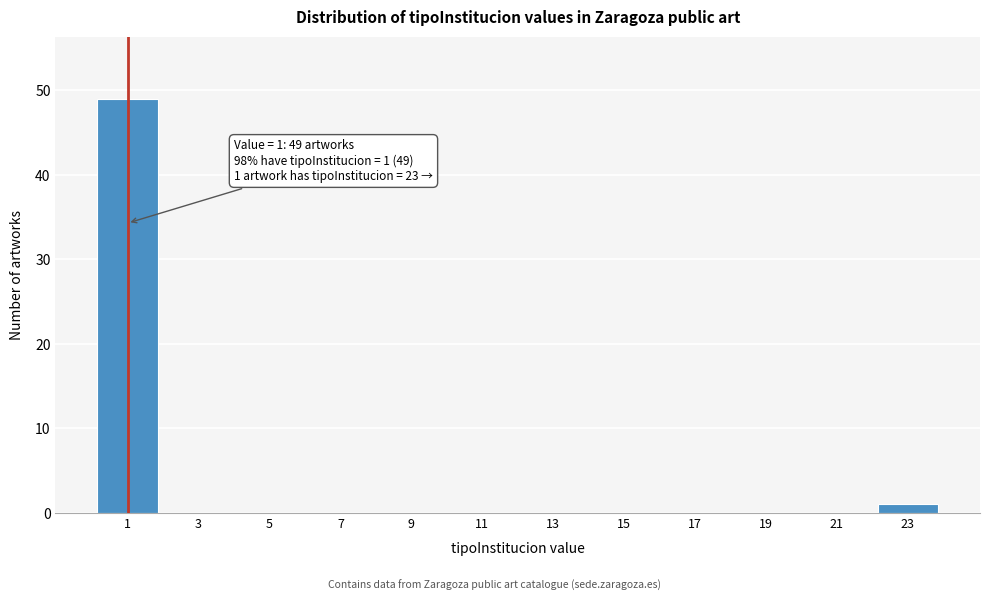

Reading left to right, what are all the values shown in this chart?

1=49	3=0	5=0	7=0	9=0	11=0	13=0	15=0	17=0	19=0	21=0	23=1